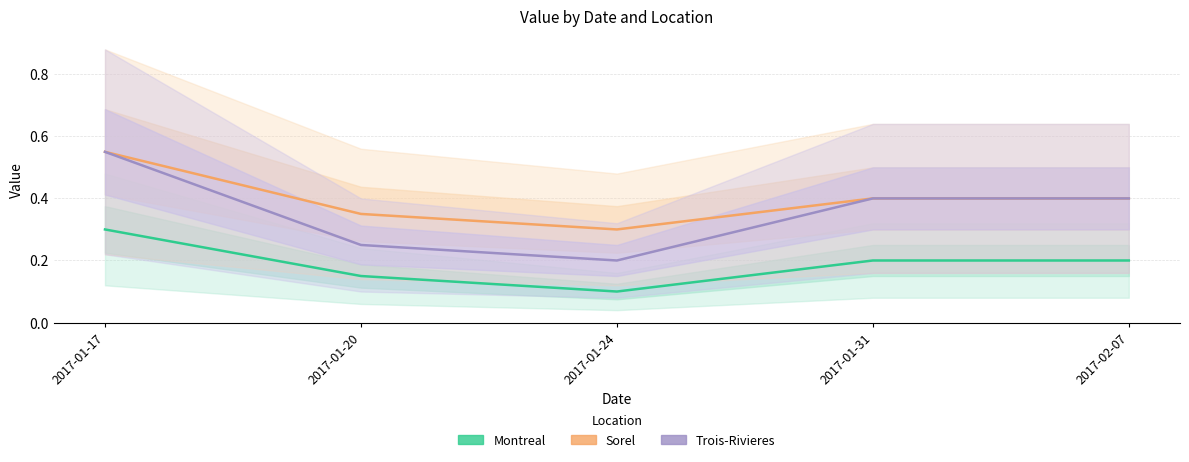

True or false: Trois-Rivieres and Montreal intersect in this chart.

False